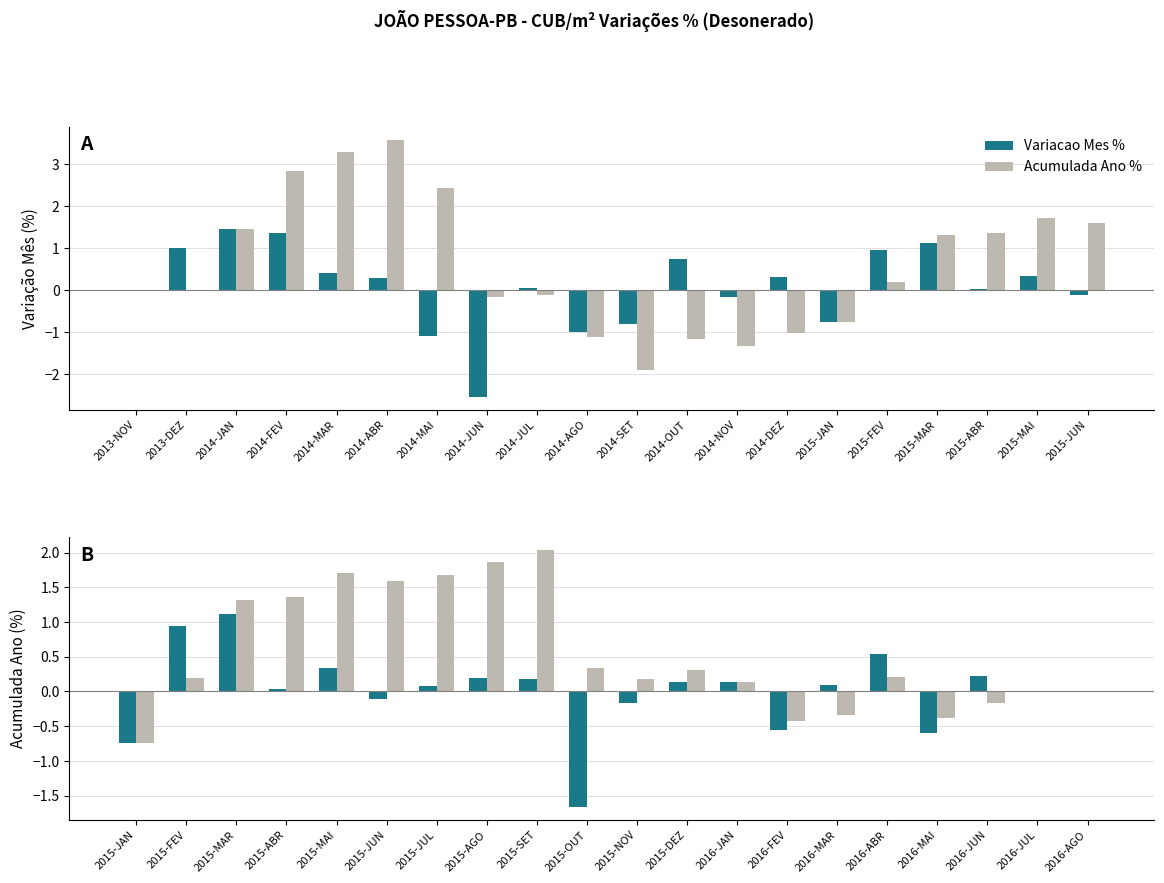

What is the label of the 6th bar from the left?

2015-JUN